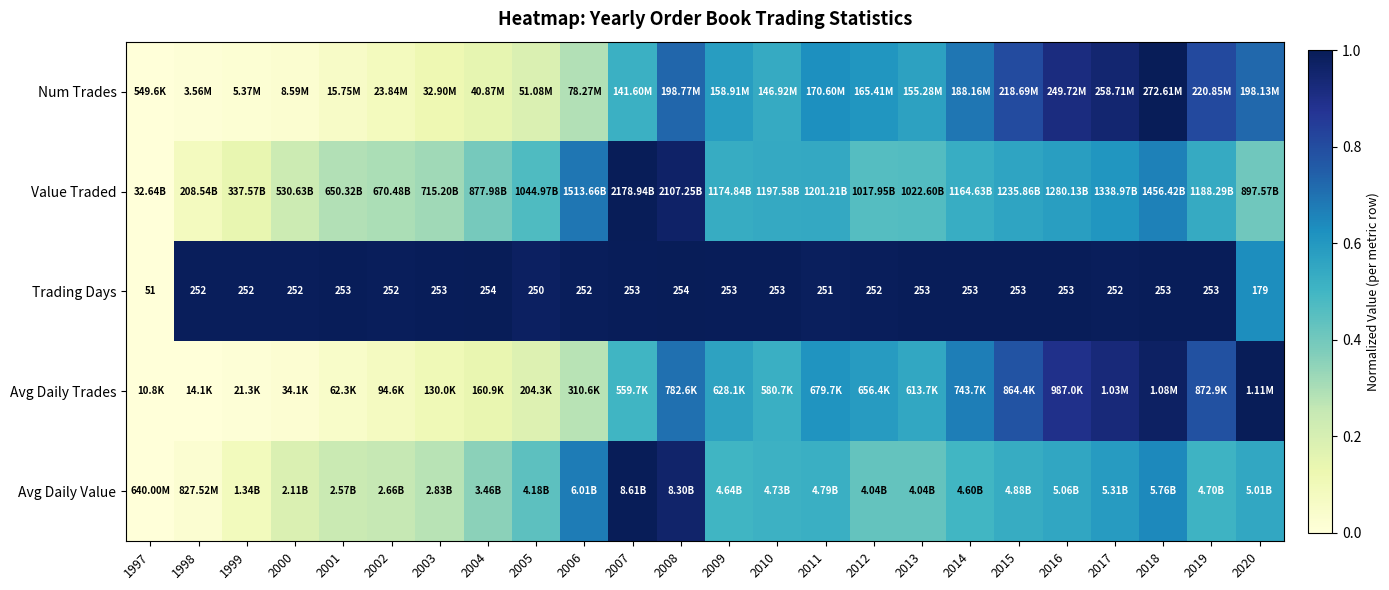

List the labels in order of Trading Days value, smallest first.

1997, 2020, 2005, 2011, 1998, 1999, 2000, 2002, 2006, 2012, 2017, 2001, 2003, 2007, 2009, 2010, 2013, 2014, 2015, 2016, 2018, 2019, 2004, 2008